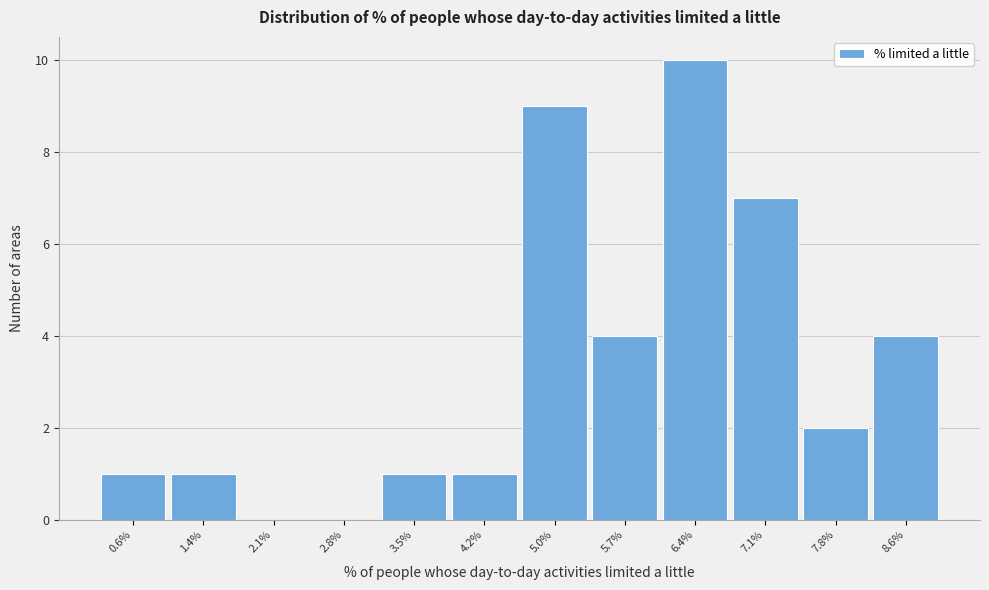

Reading right to left, transcribe all the data shown in this chart.

8.6%=4	7.8%=2	7.1%=7	6.4%=10	5.7%=4	5.0%=9	4.2%=1	3.5%=1	2.8%=0	2.1%=0	1.4%=1	0.6%=1